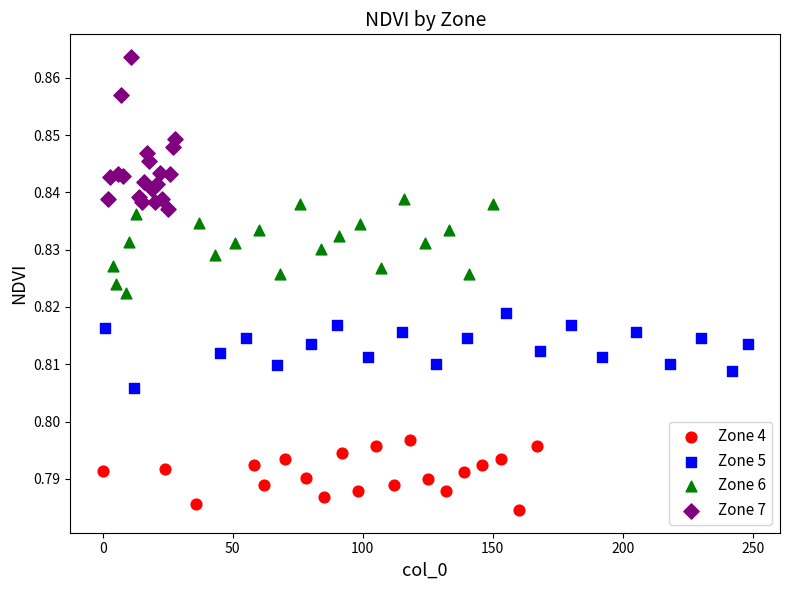

What are all the series names shown in the legend?

Zone 4, Zone 5, Zone 6, Zone 7